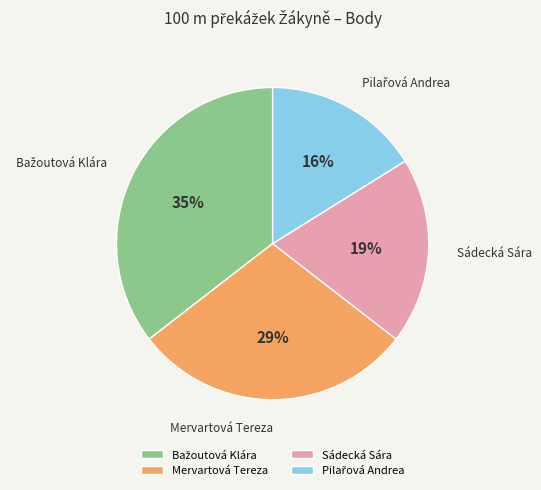

Does Sádecká Sára represent more than half of the total?

No